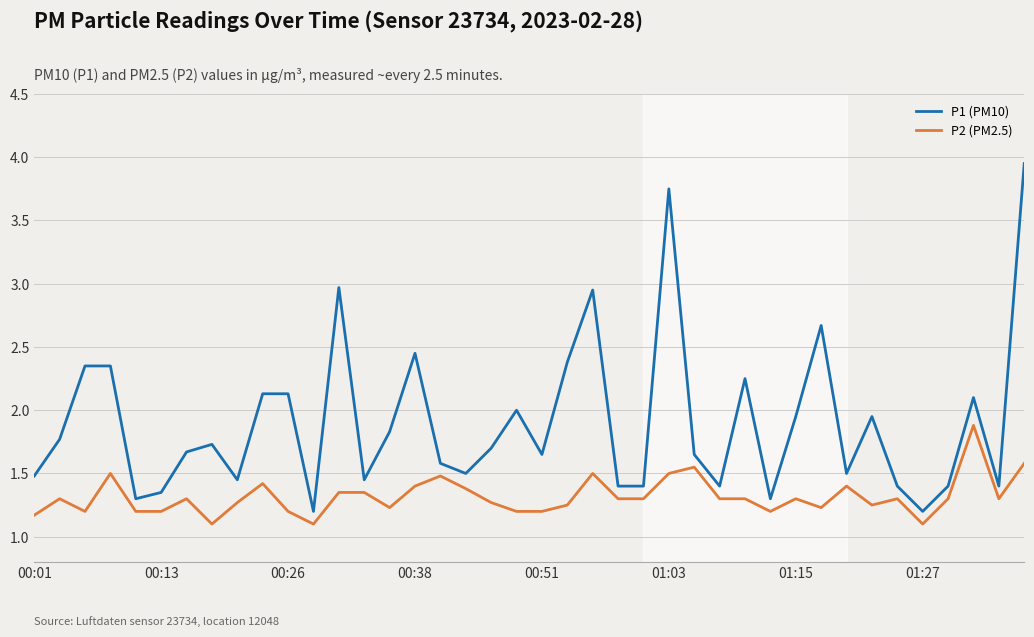

Which series has the largest range (max minus min)?

P1 (PM10)